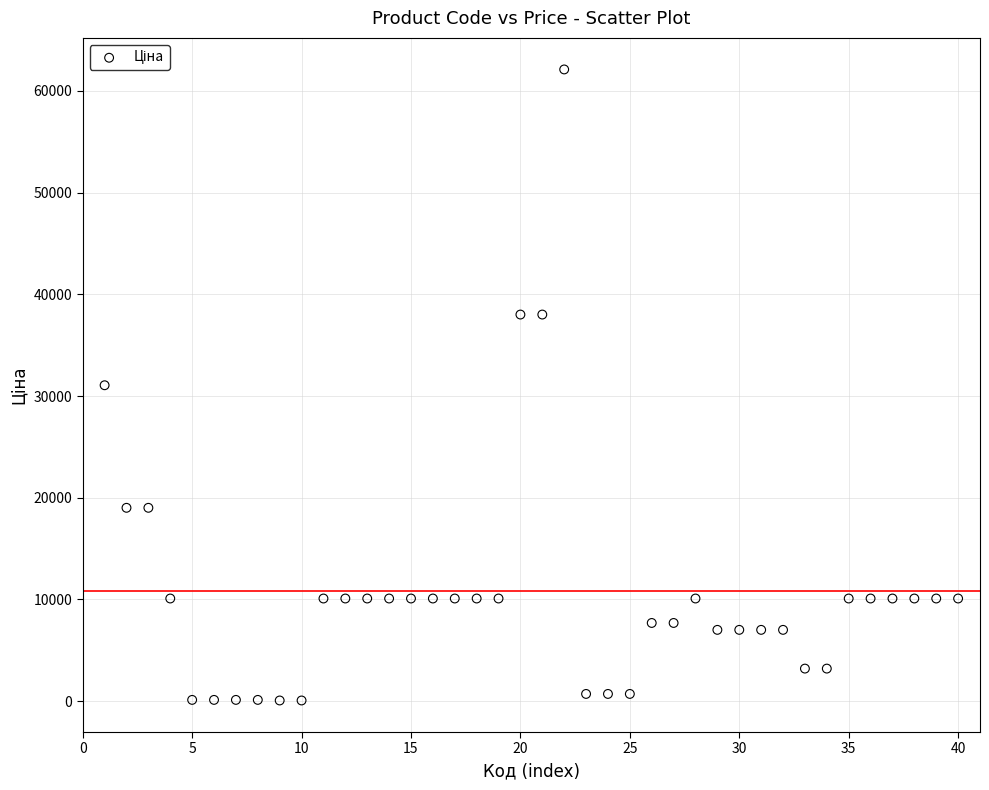

What is the range of Y values (max minus min)?

62059.2